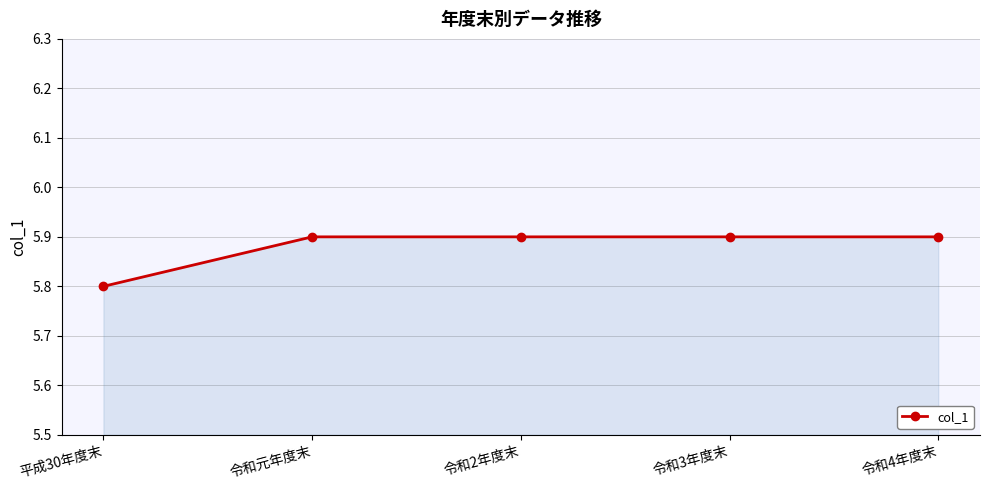

What is the ratio of the value at 令和3年度末 to the value at 令和2年度末?

1.0